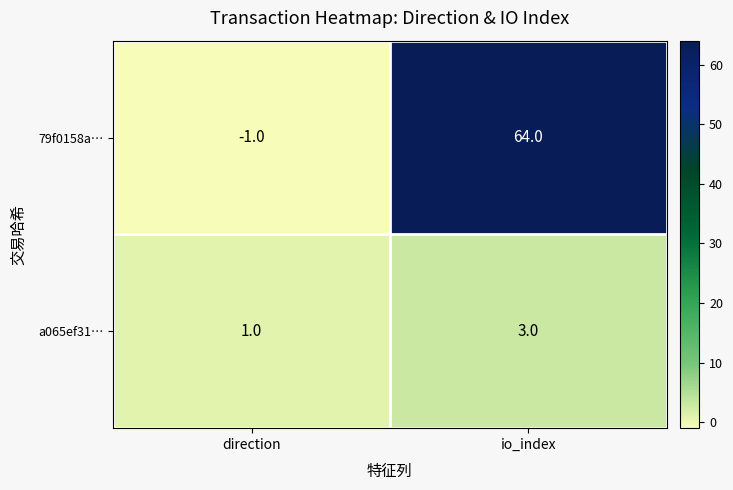

What is the difference between the maximum and minimum values in the 79f0158a… series?

65